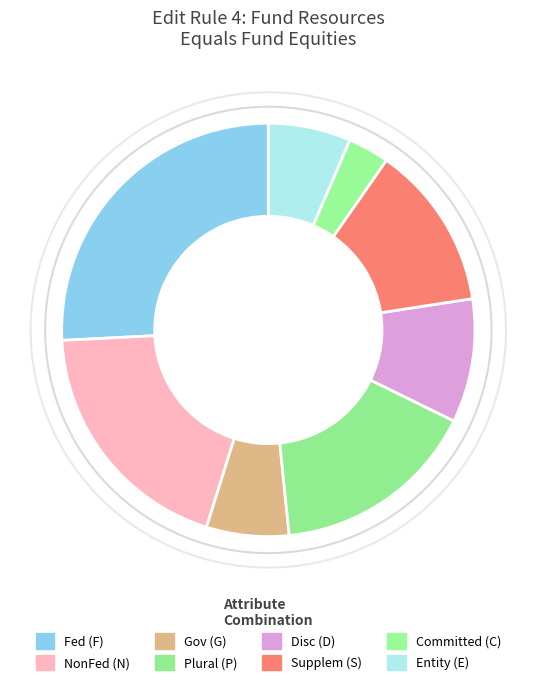

Does any single category account for the majority?

No